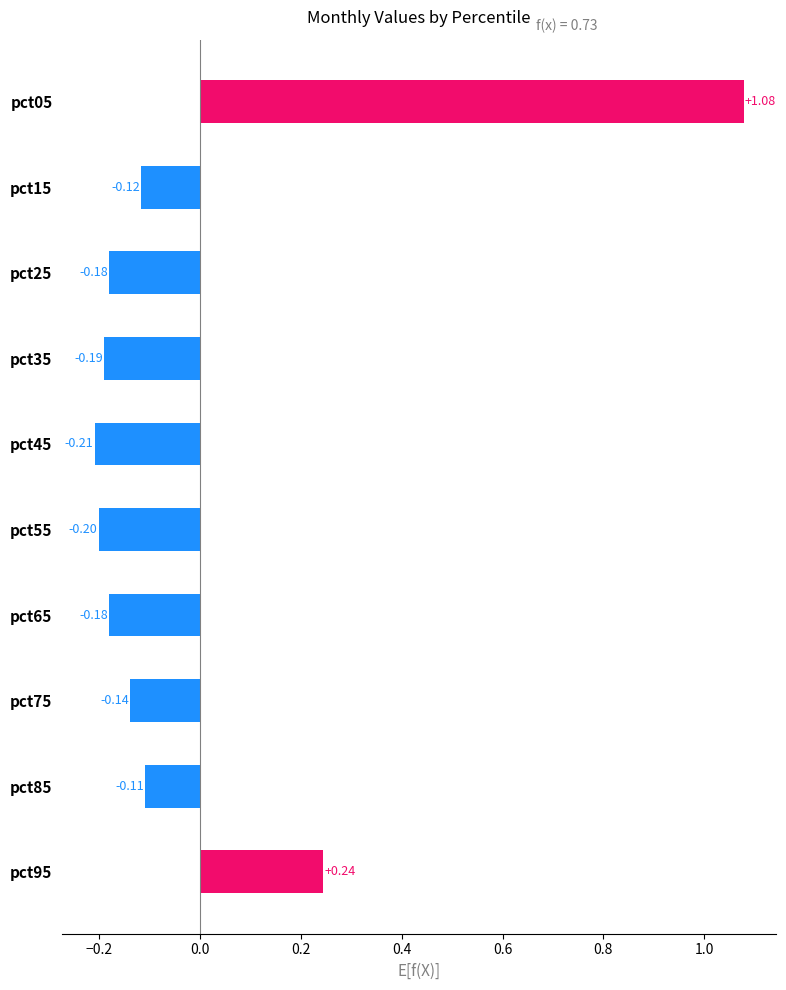

Between pct75 and pct15, which is larger?

pct15